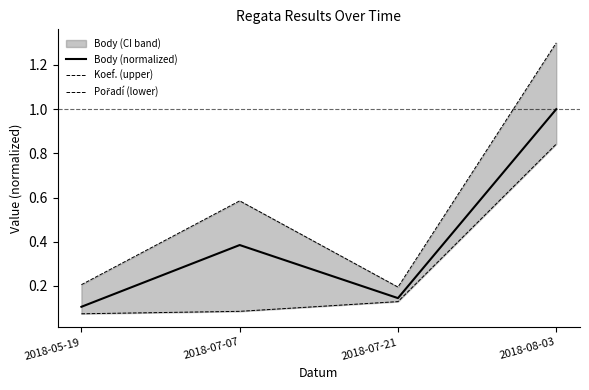

What is the difference between the maximum and minimum values in the Koef. (upper) series?

1.1